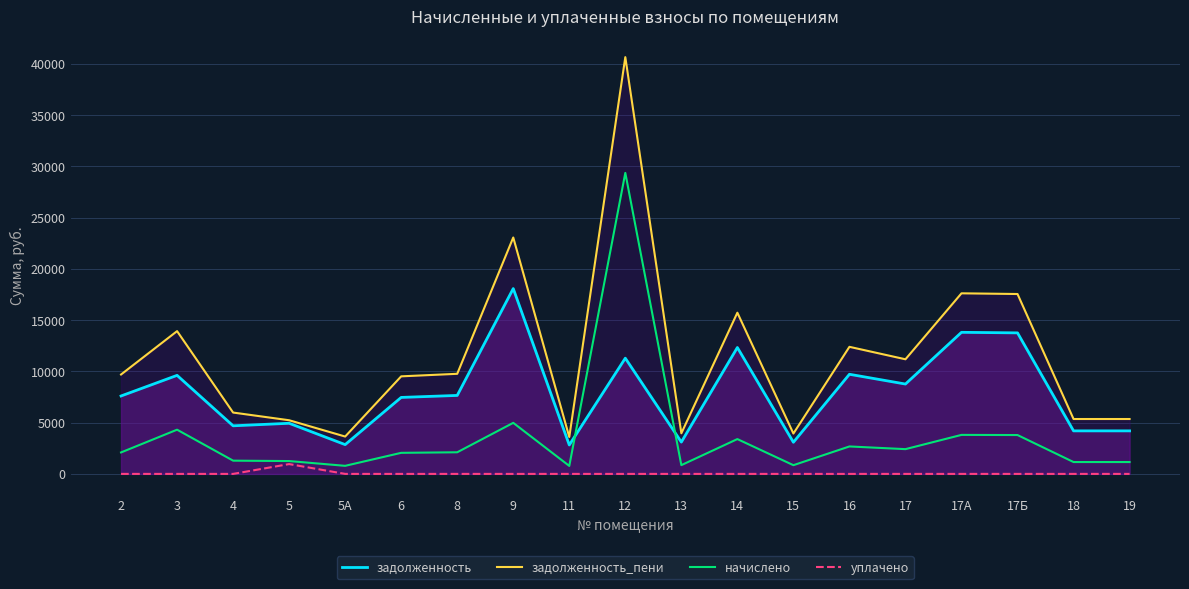

What is the difference between the maximum and minimum values in the уплачено series?

958.0